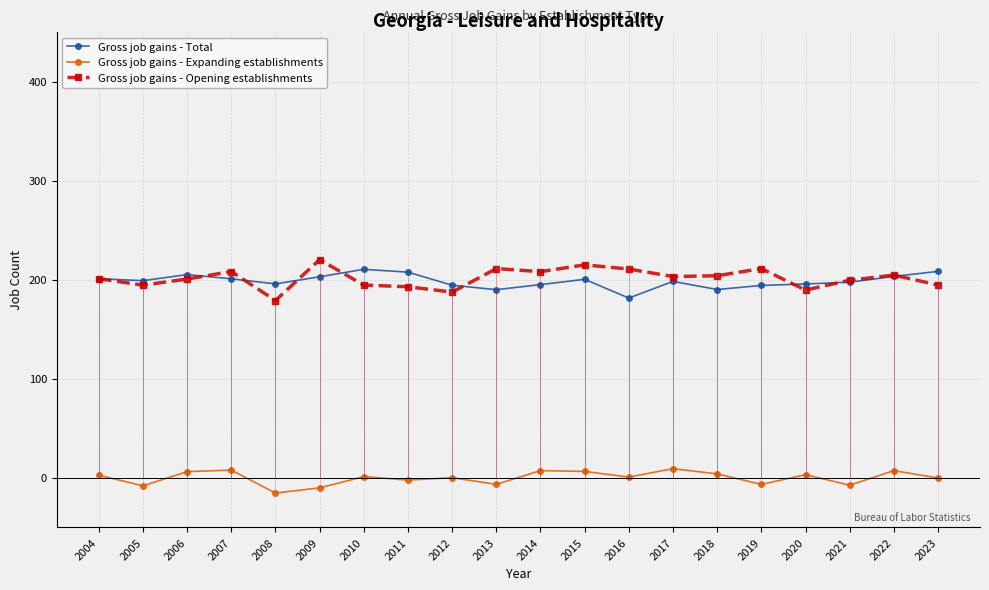

Reading left to right, transcribe all the data shown in this chart.

Gross job gains - Total: 2004=201.0	2005=198.9	2006=205.1	2007=200.8	2008=195.7	2009=202.9	2010=210.4	2011=207.6	2012=194.4	2013=189.9	2014=195.0	2015=200.3	2016=181.4	2017=198.2	2018=190.0	2019=194.1	2020=195.6	2021=197.5	2022=203.3	2023=208.3
Gross job gains - Expanding establishments: 2004=2.4	2005=-8.3	2006=6.0	2007=7.5	2008=-15.6	2009=-10.4	2010=1.0	2011=-2.5	2012=-0.1	2013=-6.8	2014=7.0	2015=6.2	2016=0.5	2017=9.0	2018=3.7	2019=-6.9	2020=3.0	2021=-7.7	2022=7.0	2023=-0.4
Gross job gains - Opening establishments: 2004=201.0	2005=194.4	2006=200.6	2007=208.2	2008=178.9	2009=220.2	2010=194.5	2011=192.8	2012=187.4	2013=211.2	2014=208.1	2015=214.9	2016=210.7	2017=203.2	2018=203.9	2019=211.2	2020=189.5	2021=199.4	2022=204.6	2023=194.6